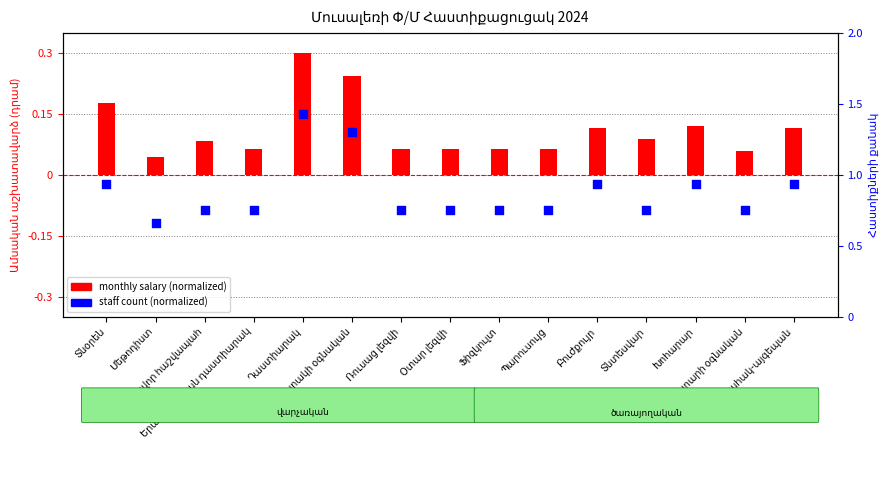

What is the total value across all series at Բուժքույր?

0.1